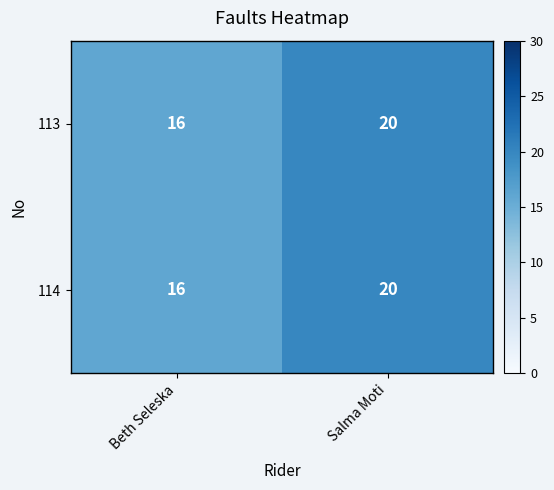

The value of 114 at Salma Moti is 34. True or false?

False